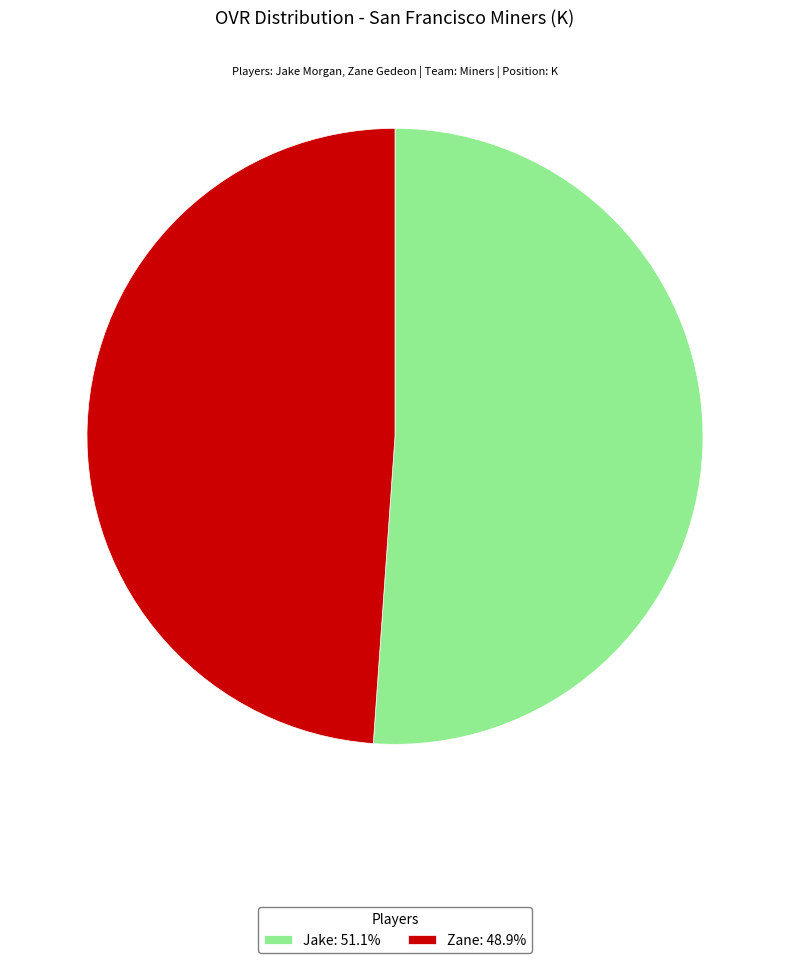

Which slice is the largest?

Jake